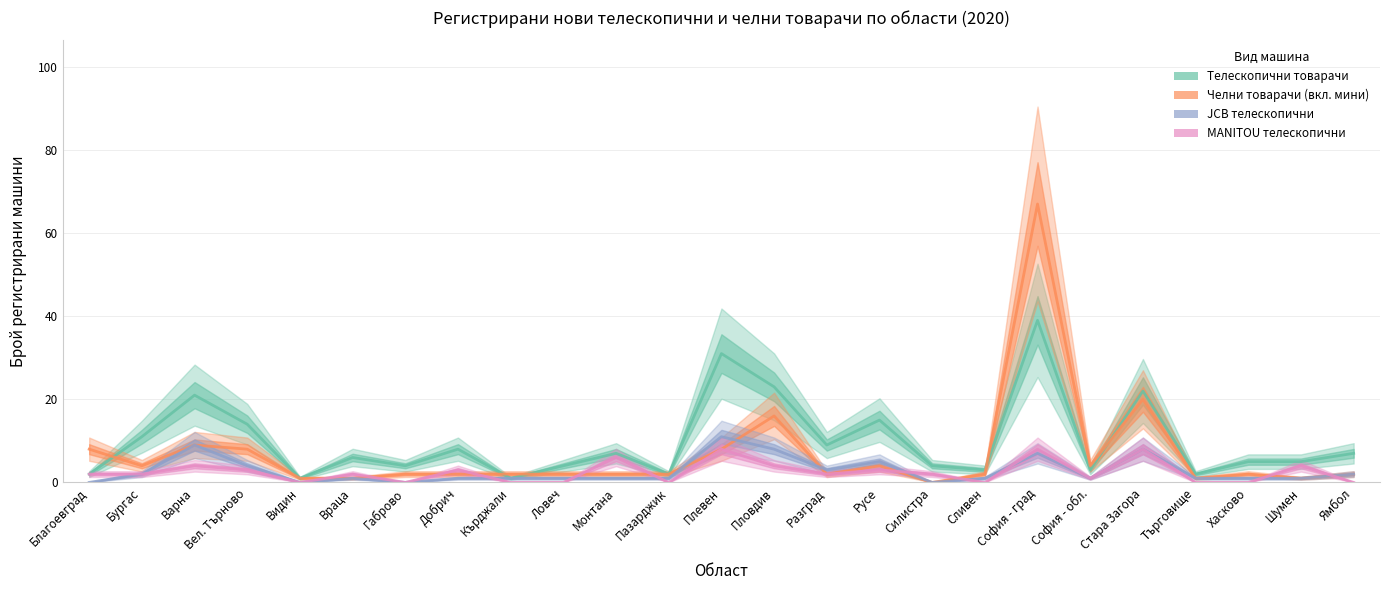

Where do Челни товарачи (вкл. мини) and Телескопични товарачи first cross each other?

Благоевград and Бургас